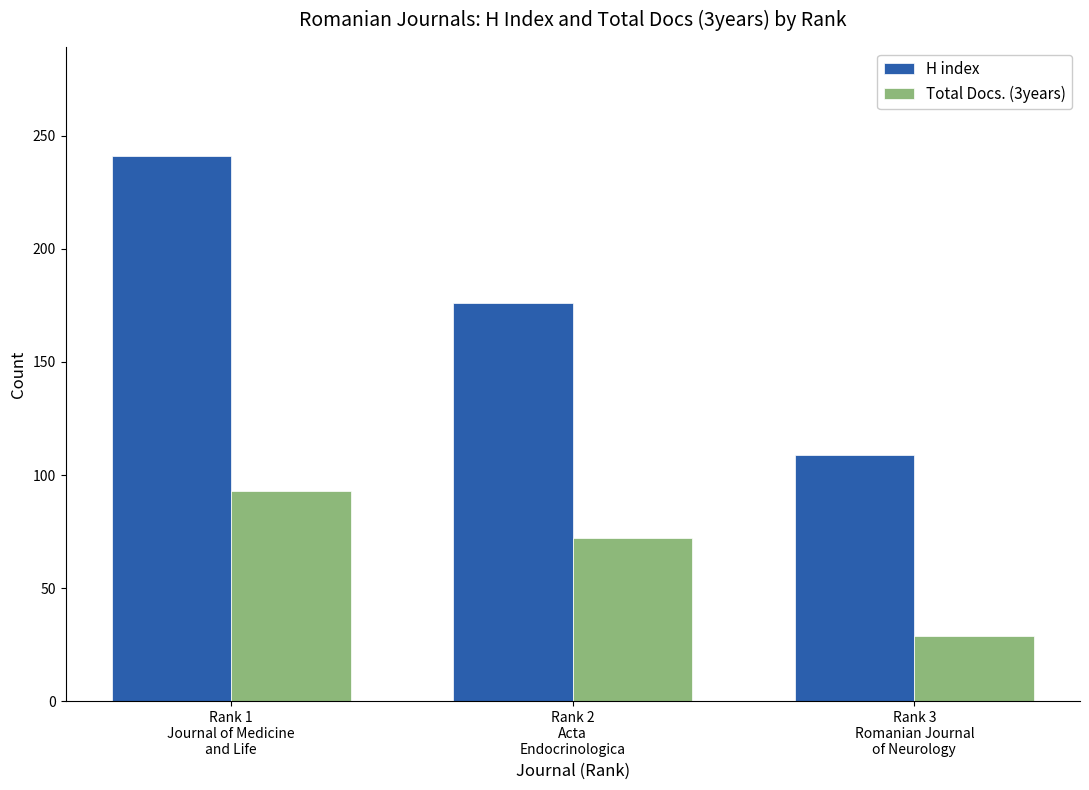

How many distinct data groups are displayed?

2